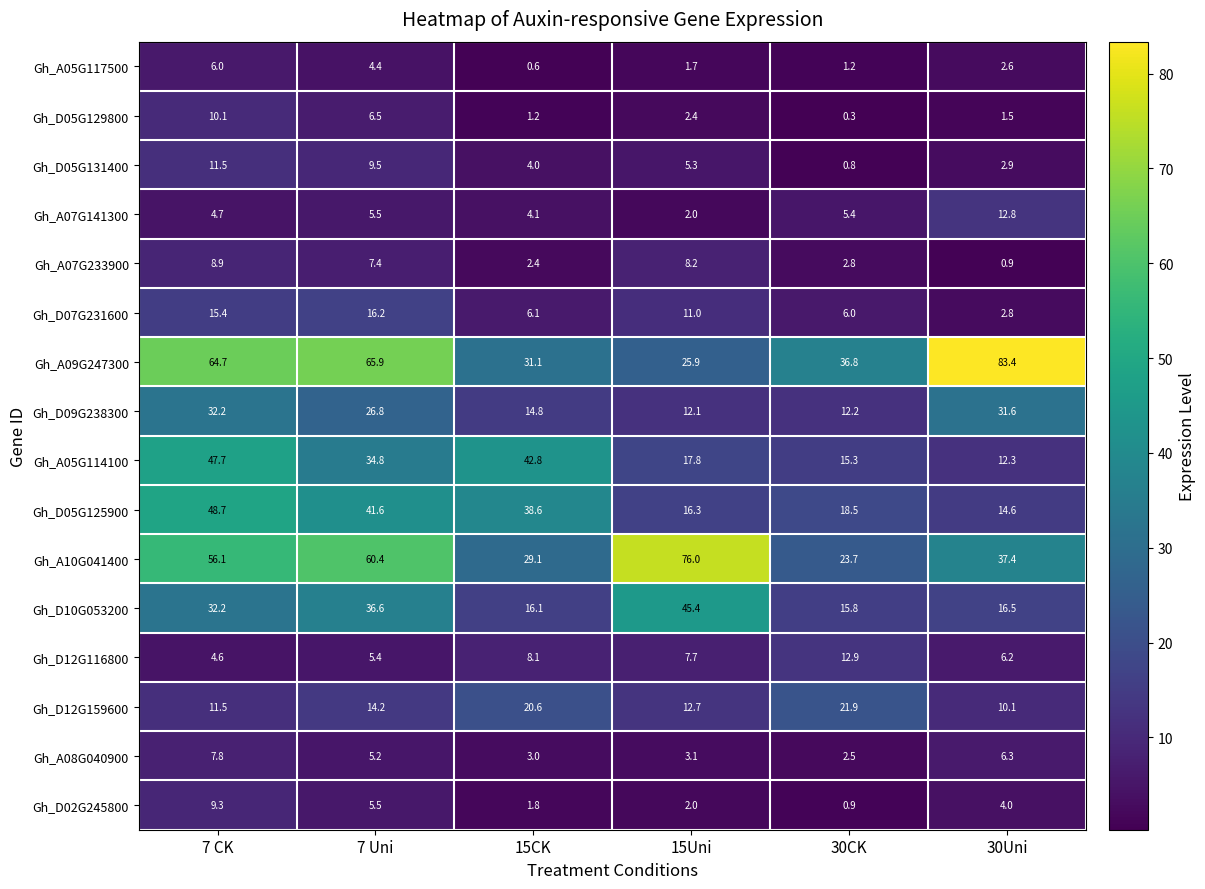

At which category is the sum across all series the highest?

7 CK